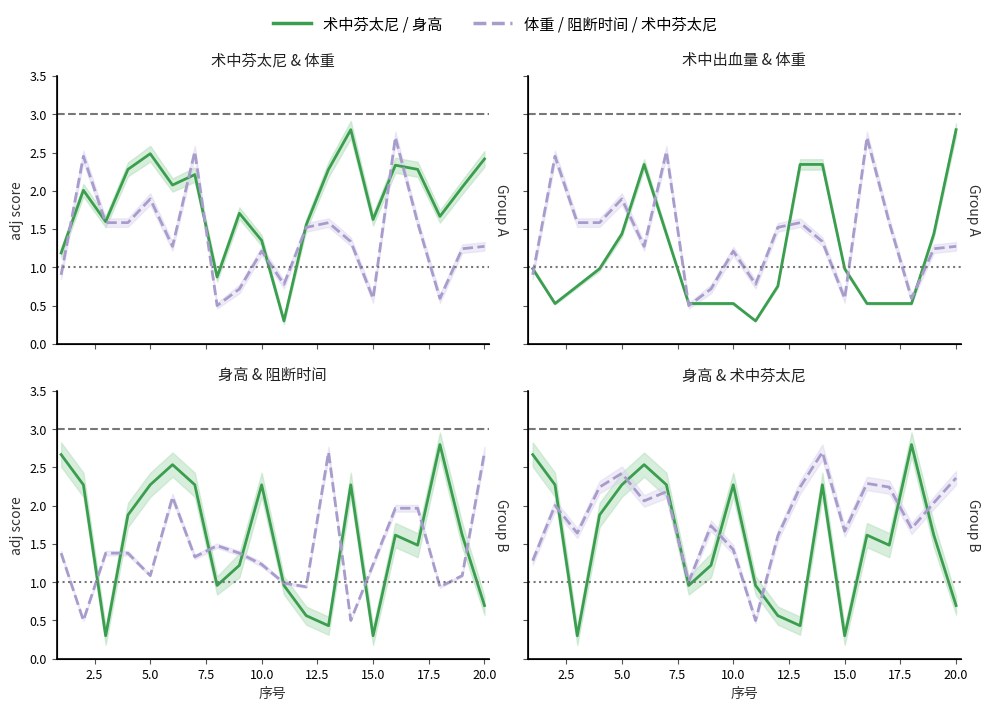

Which series ends up on top after the final intersection of 术中芬太尼 and 身高?

术中芬太尼